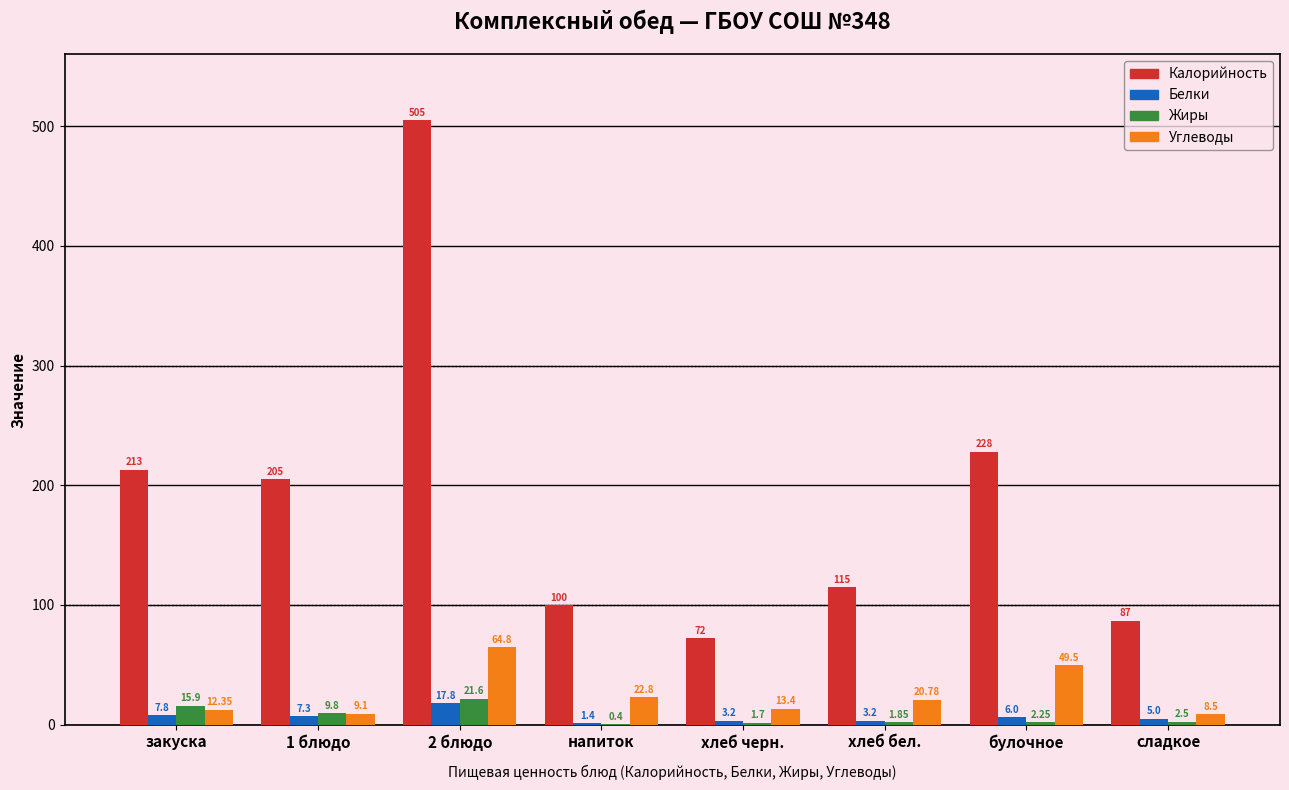

Which series has the widest spread of values?

Калорийность